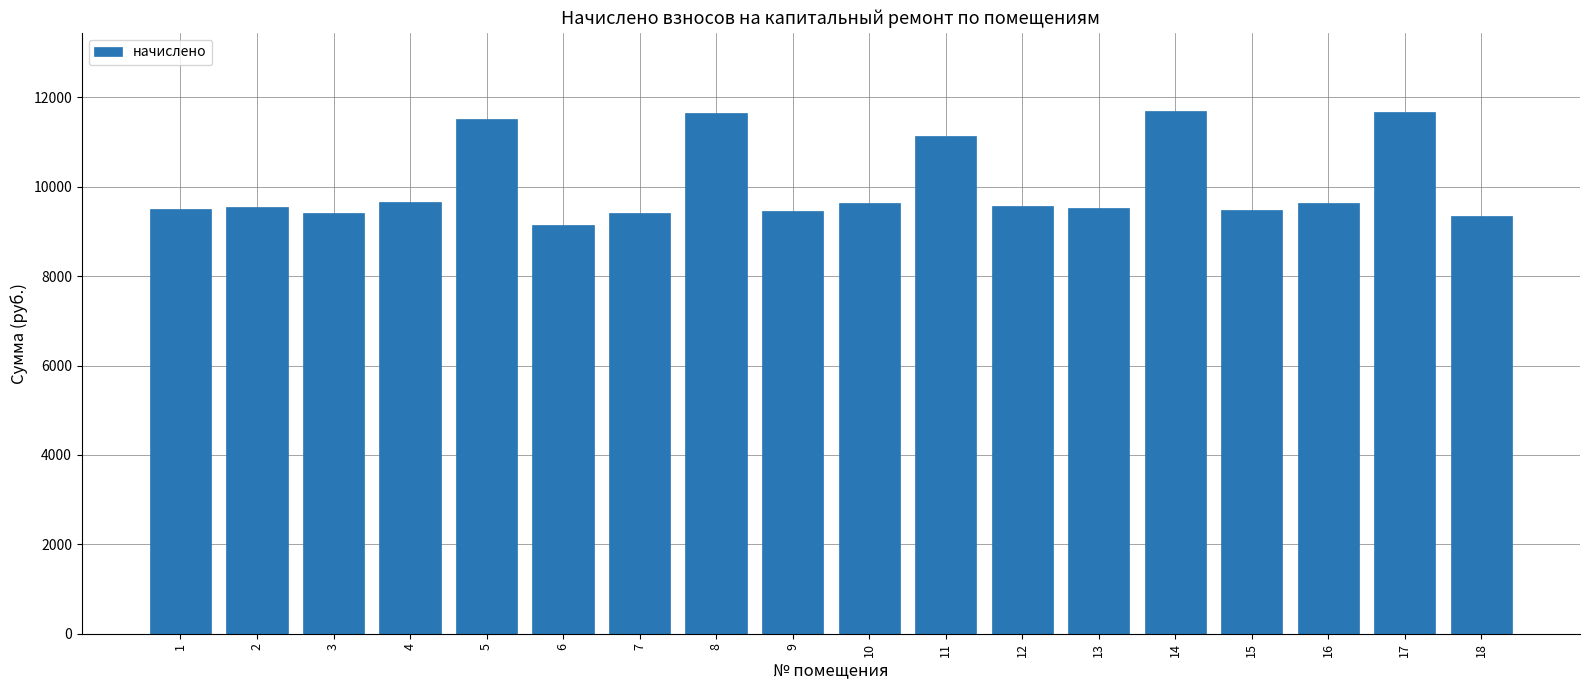

What is the difference between the values at 18 and 17?

2318.4